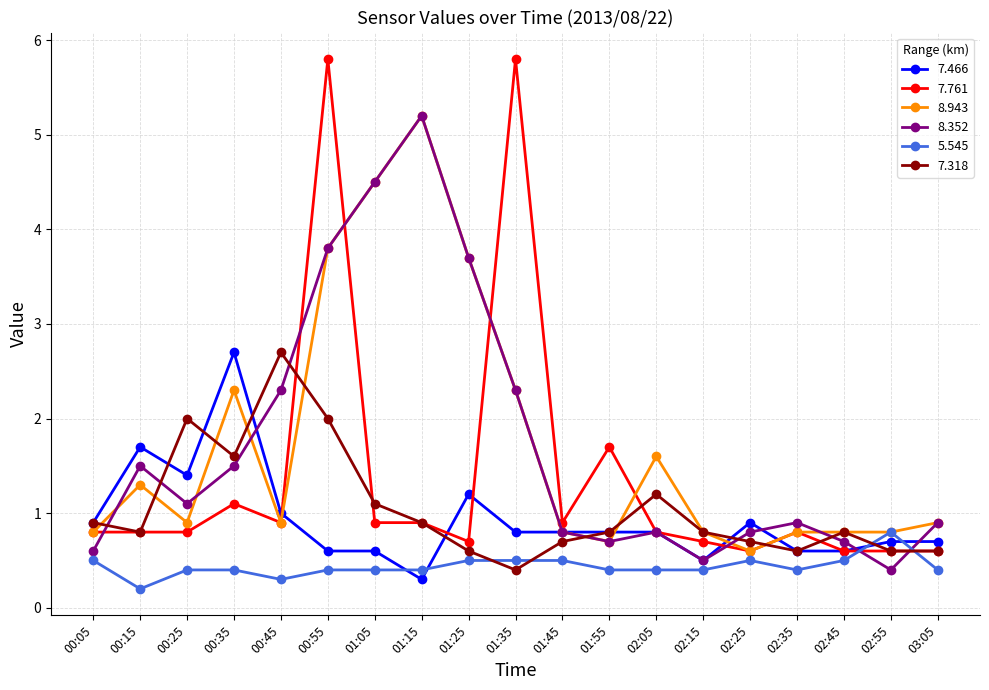

Which series has the widest spread of values?

7.761